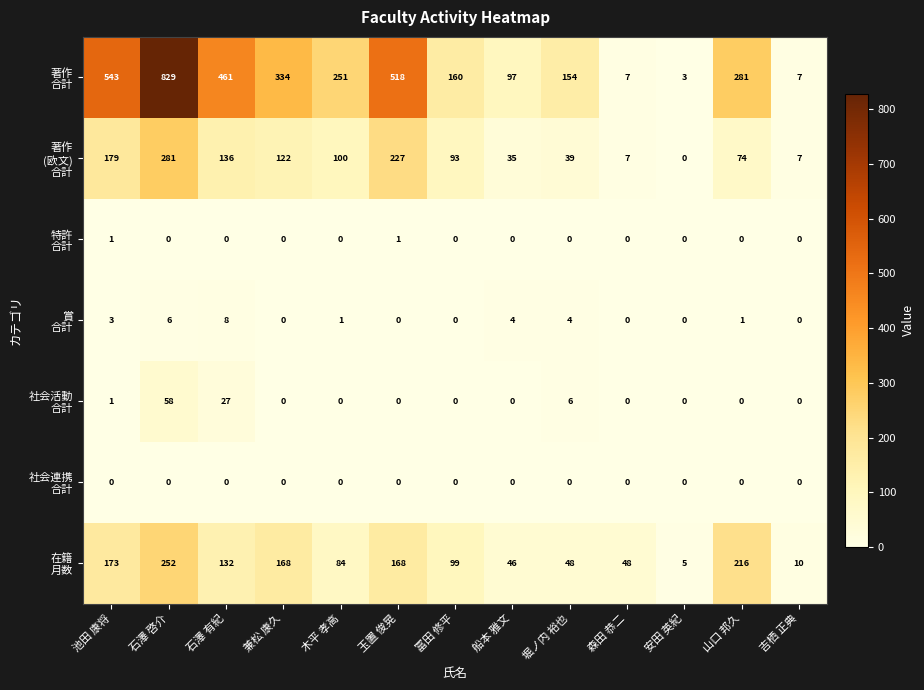

Count the number of categories in the chart.

13